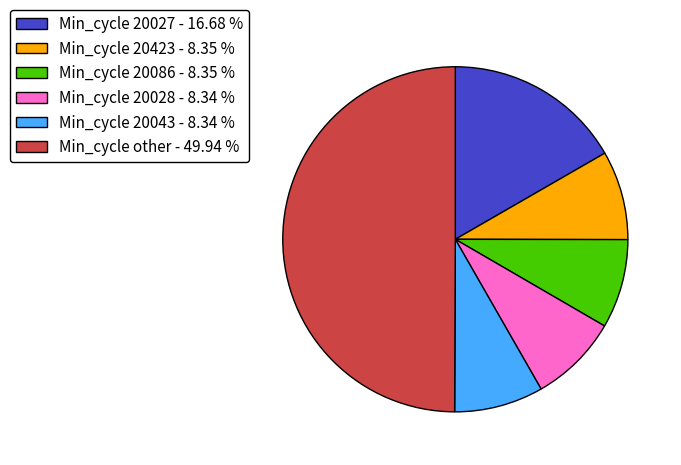

Is Min_cycle 20043 - 8.34 % the majority of the pie?

No